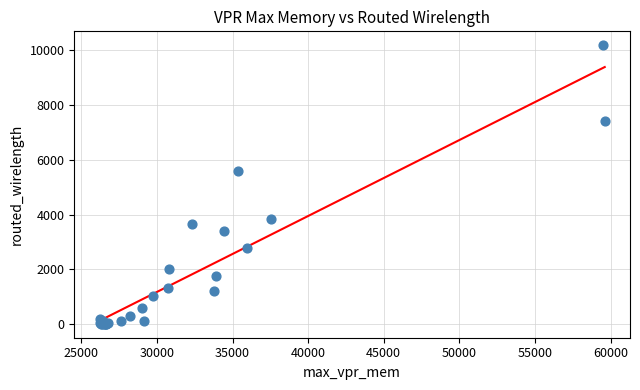

What Y value in the scatter plot is closest to 5095?

5576